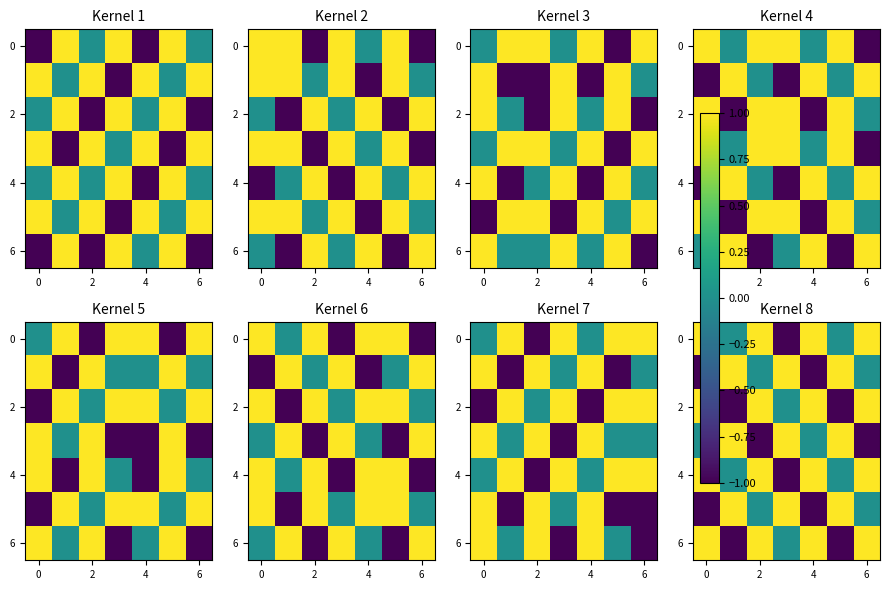

What is the highest value of the 6 series?

1